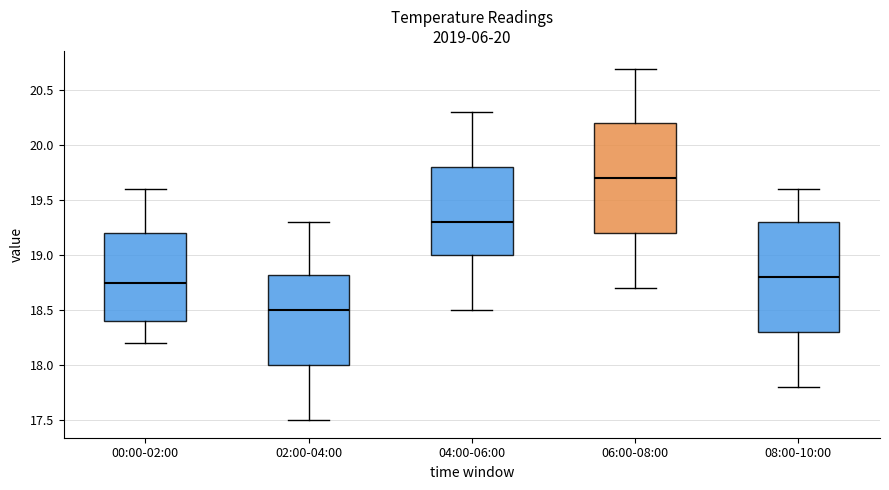

Where is the upper edge of the box for 06:00-08:00 on the y-axis? The values are not printed on the chart, so give them approximately, as read against the axis.

20.20